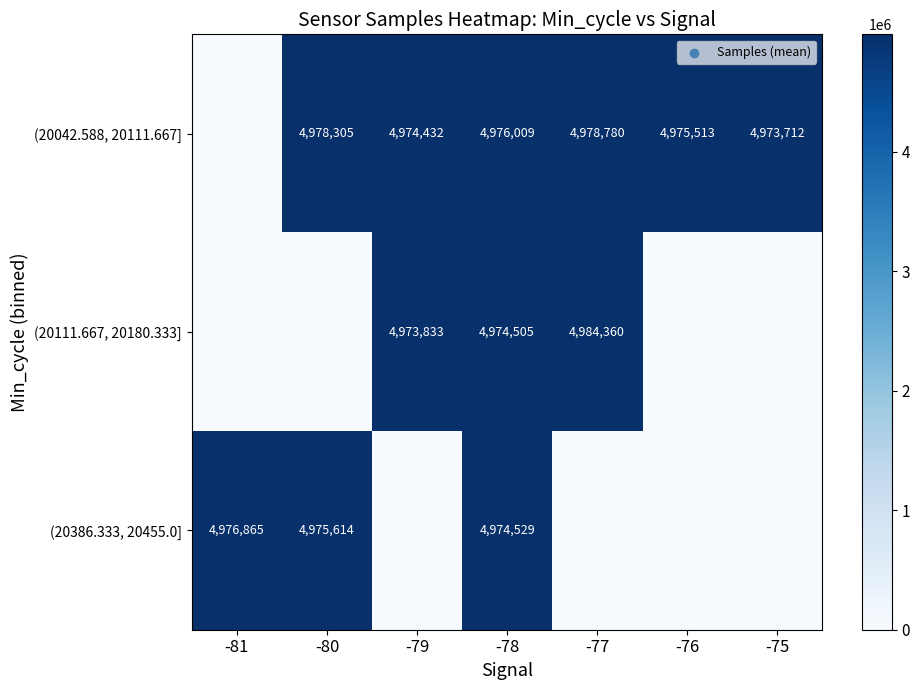

What is the spread (max minus min) of values at -78?

1504